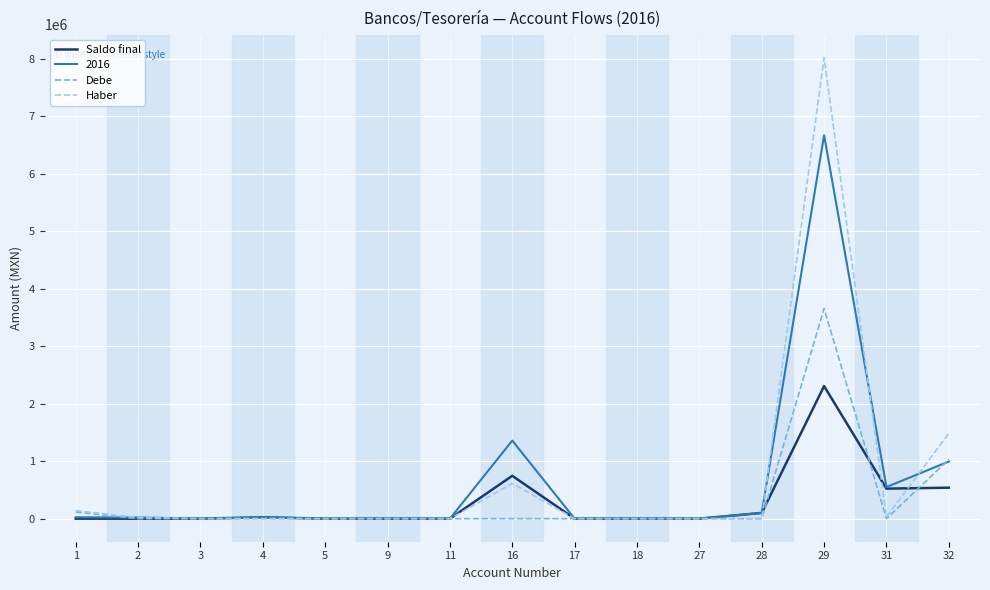

Which series has the largest range (max minus min)?

Haber